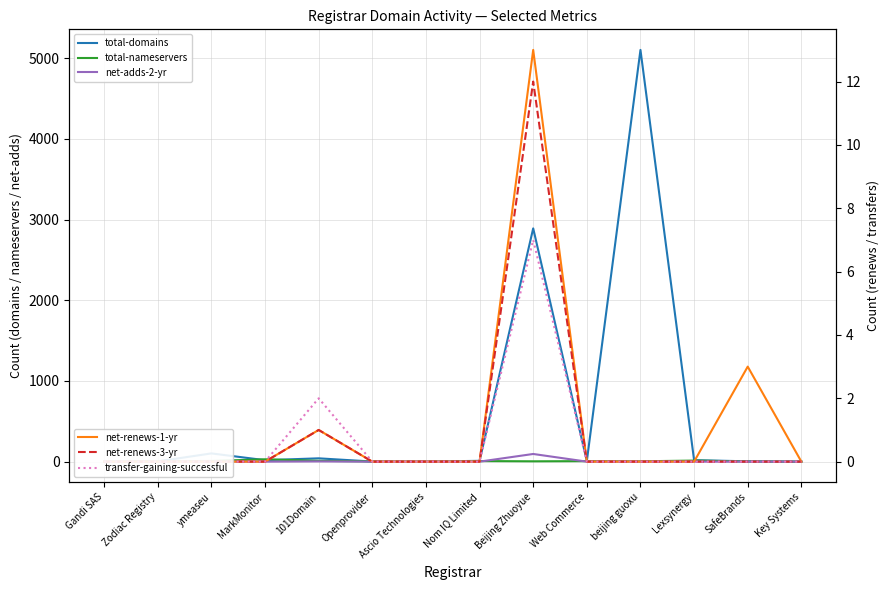

True or false: total-domains and net-adds-2-yr cross at least once.

False